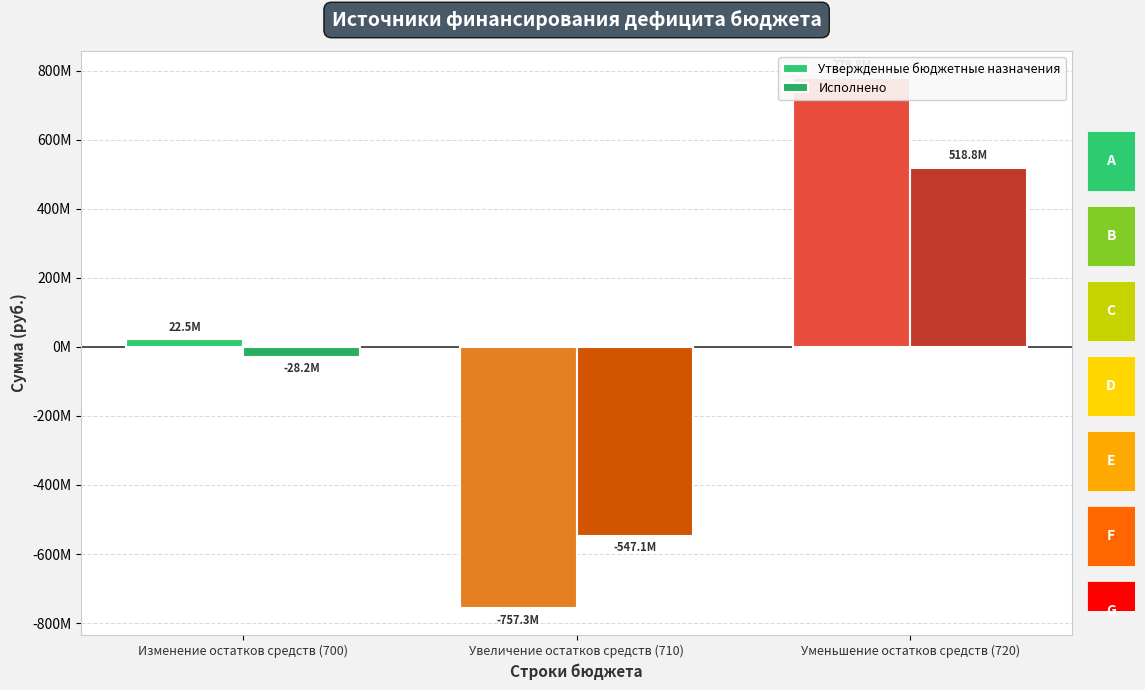

At which category is the sum across all series the highest?

Уменьшение остатков средств (720)